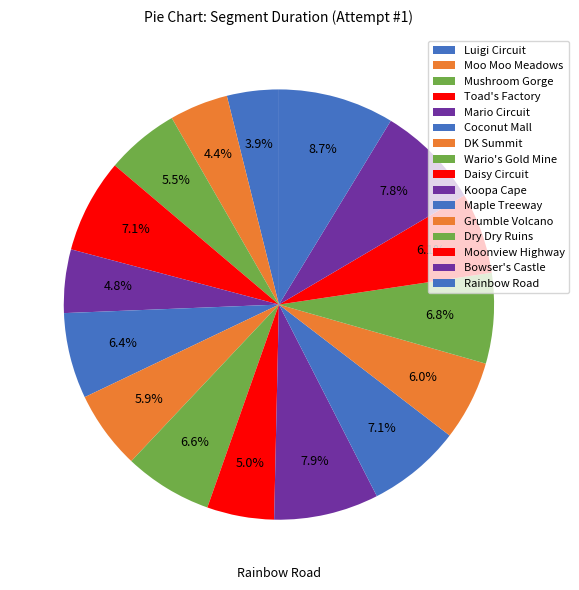

True or false: Rainbow Road accounts for 9% of the total.

True